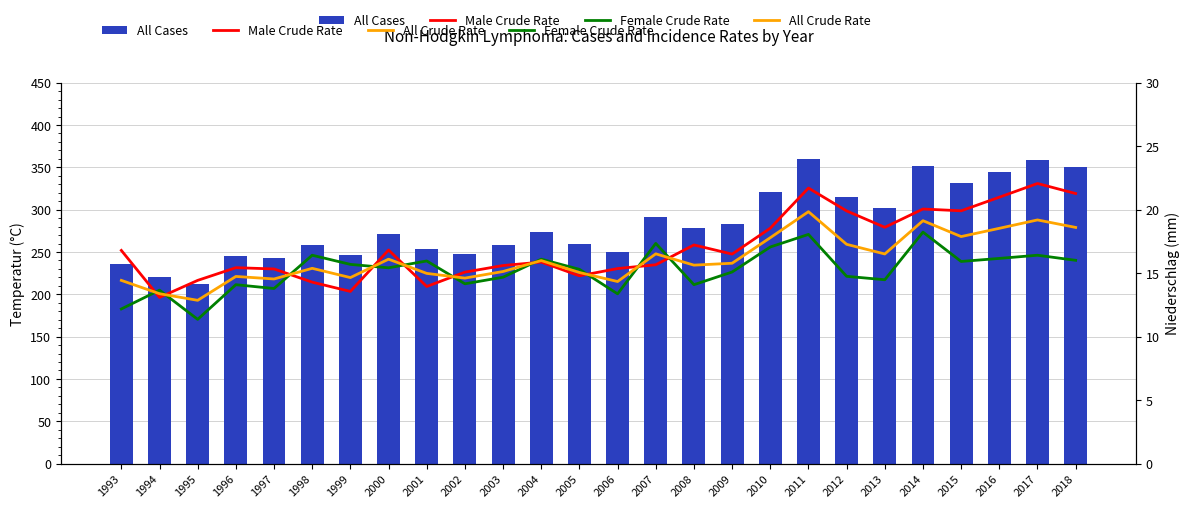

How many values in the All Cases series are below 274?

13